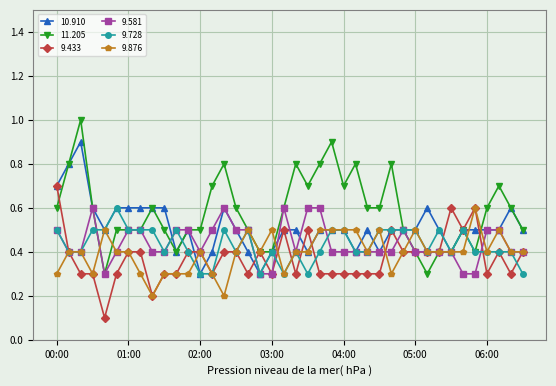

At how many categories does at least one series exceed 0?

40